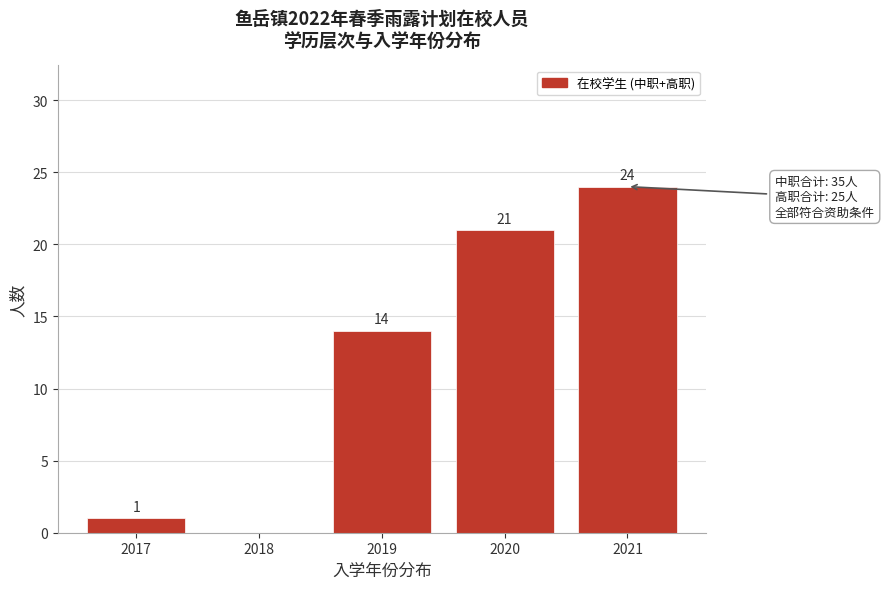

Reading left to right, list all the values displayed in this chart.

2017=1	2018=0	2019=14	2020=21	2021=24